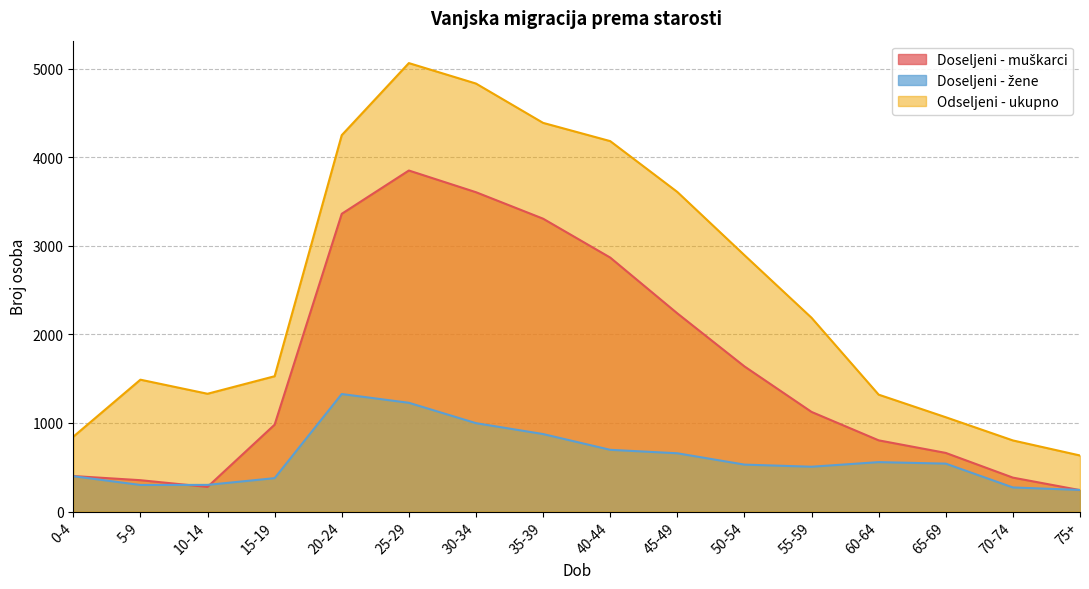

How many data points in Odseljeni - ukupno are above 2188?

7